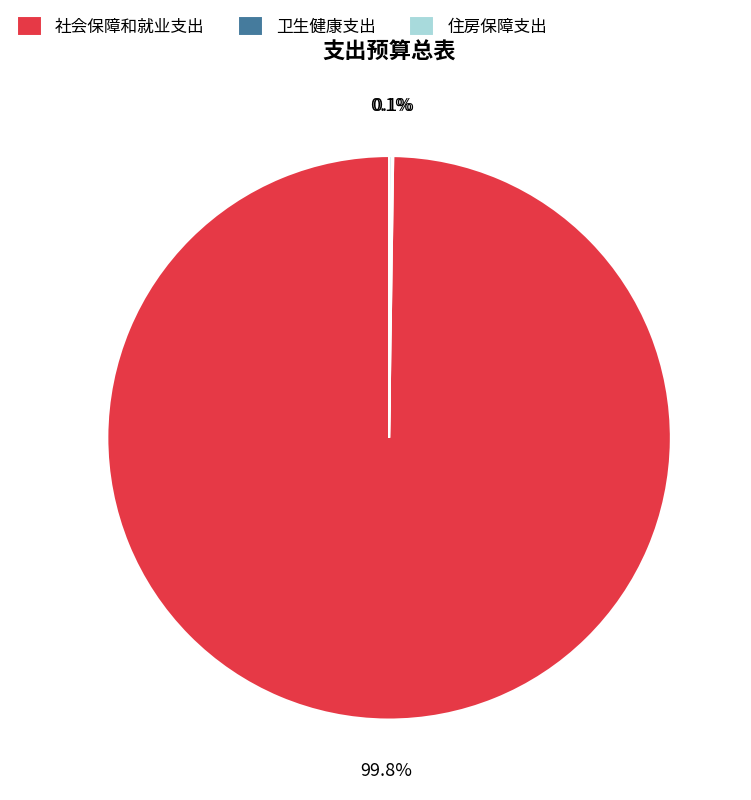

What is the largest slice in the pie chart?

社会保障和就业支出